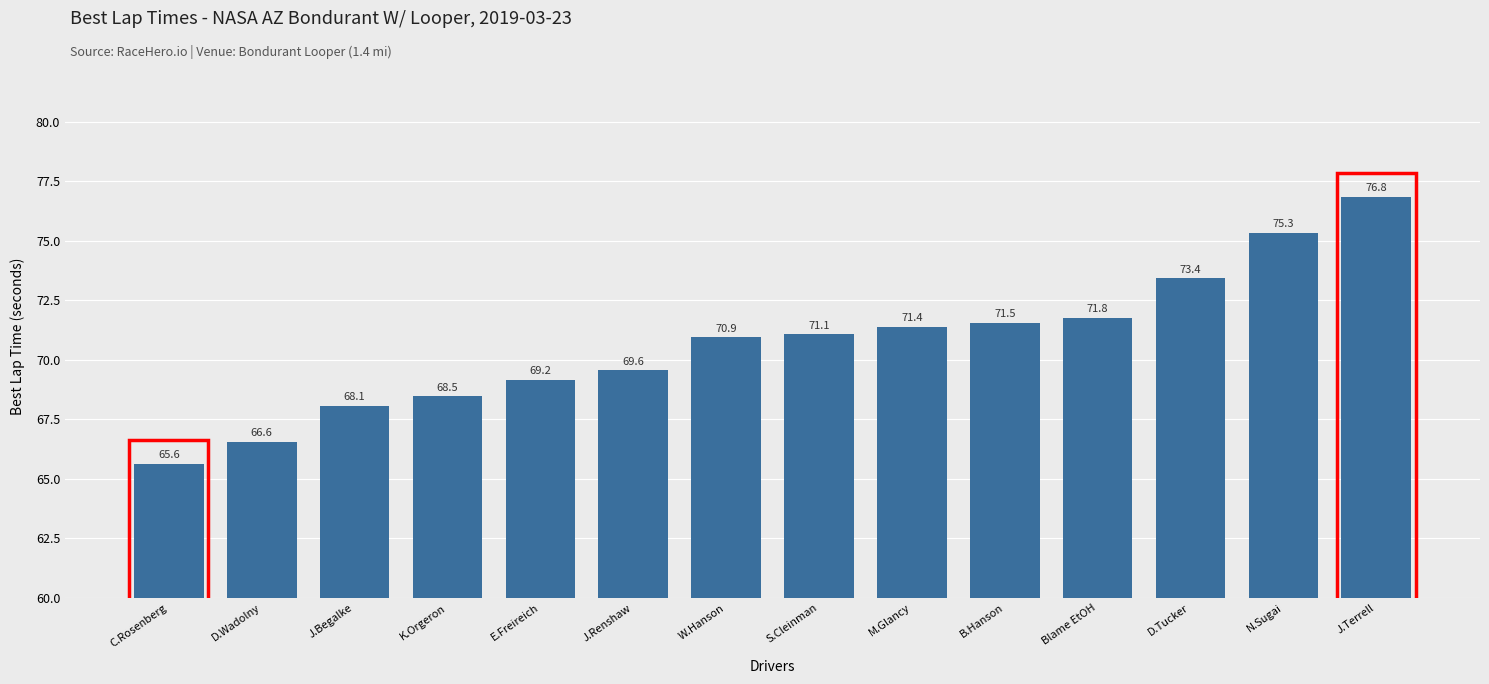

What is the sum of all values?

989.7